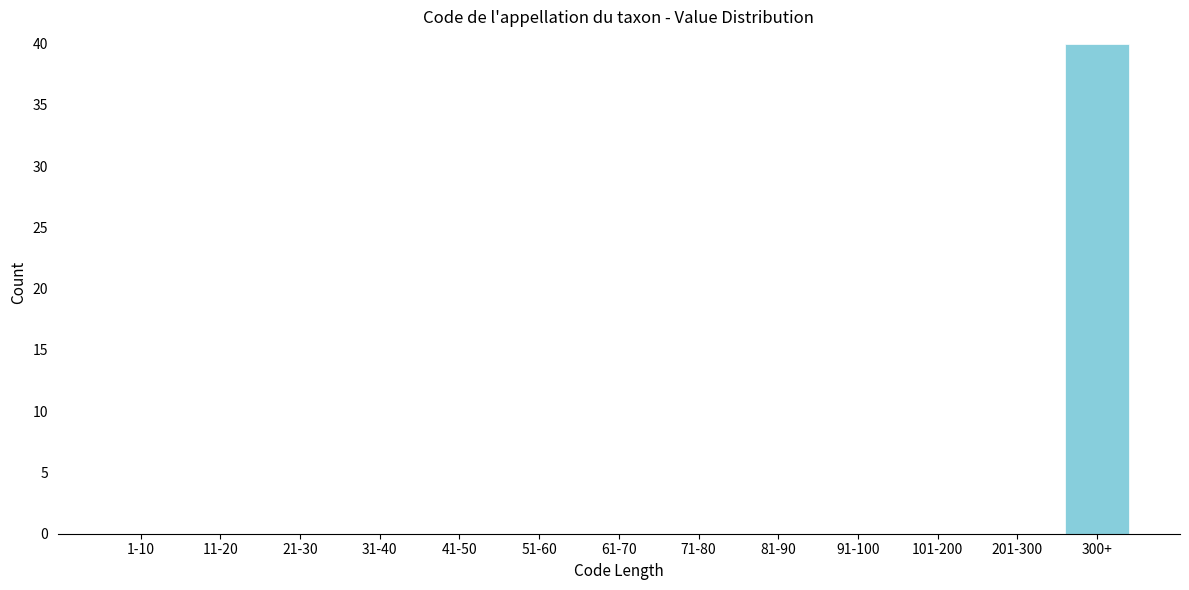

Reading left to right, extract all data points from this chart.

1-10=0	11-20=0	21-30=0	31-40=0	41-50=0	51-60=0	61-70=0	71-80=0	81-90=0	91-100=0	101-200=0	201-300=0	300+=40